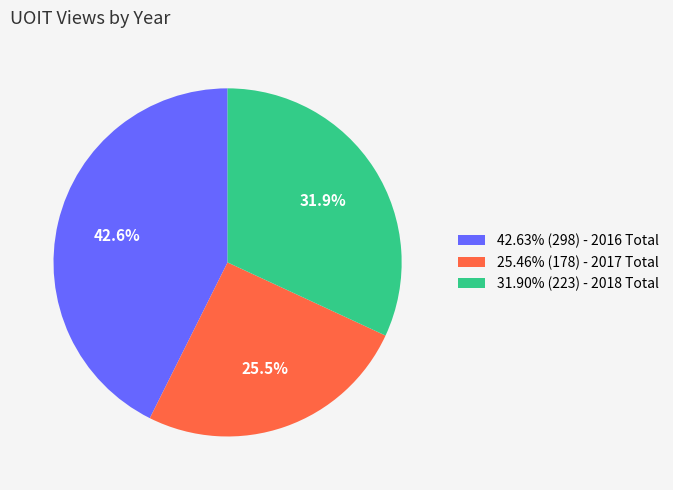

What percentage do 25.46% (178) - 2017 Total and 31.90% (223) - 2018 Total together represent?

57.4%